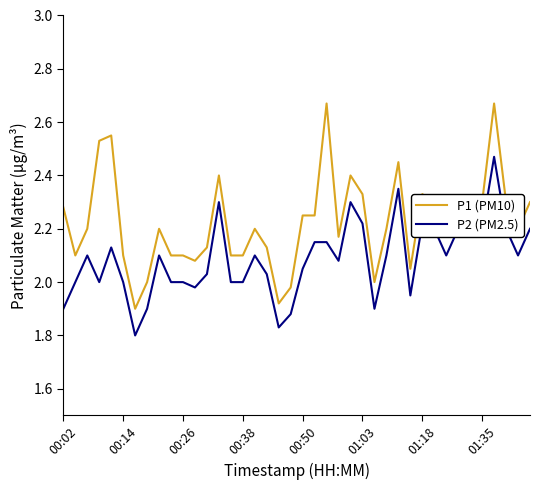

Does the chart have visible grid lines?

No